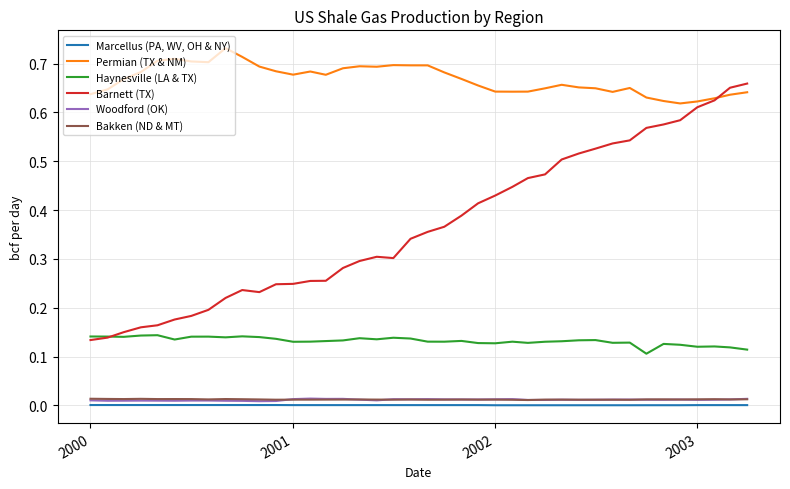

Which series has the largest range (max minus min)?

Barnett (TX)